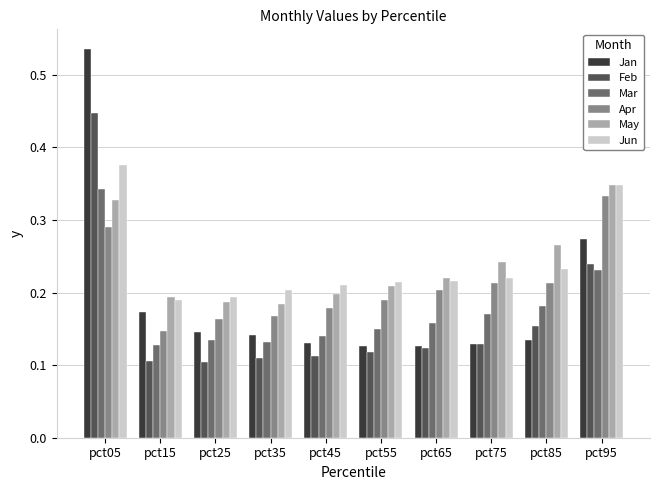

What is the sum of all Jan values?

1.9